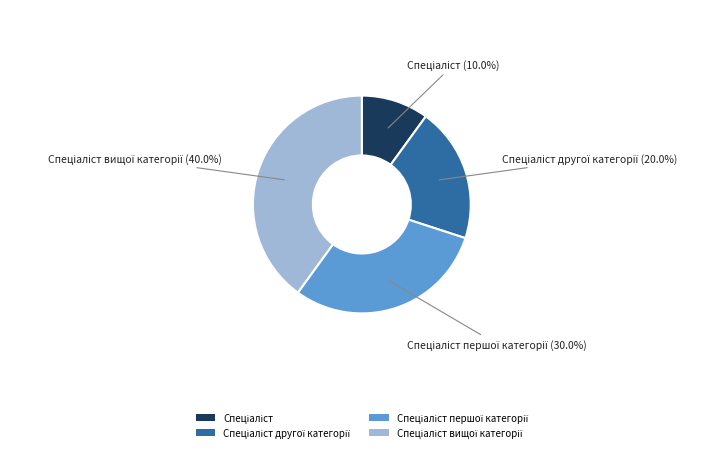

To the nearest percent, what is the difference between the largest and smallest slice percentages?

30%